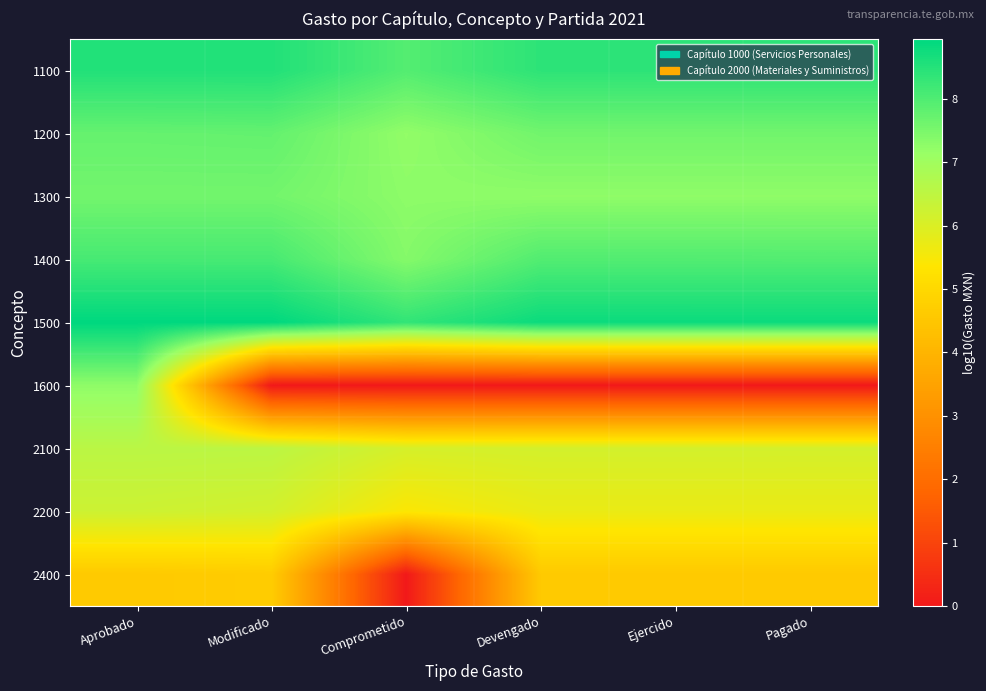

Reading left to right, what are all the values shown in this chart?

1100: Aprobado=8.5	Modificado=8.5	Comprometido=7.9	Devengado=8.4	Ejercido=8.4	Pagado=8.4
1200: Aprobado=7.7	Modificado=7.8	Comprometido=7.2	Devengado=7.6	Ejercido=7.6	Pagado=7.6
1300: Aprobado=7.6	Modificado=7.6	Comprometido=7.3	Devengado=7.3	Ejercido=7.3	Pagado=7.3
1400: Aprobado=8.1	Modificado=8.1	Comprometido=7.4	Devengado=8.0	Ejercido=8.0	Pagado=8.0
1500: Aprobado=8.9	Modificado=8.9	Comprometido=8.3	Devengado=8.8	Ejercido=8.8	Pagado=8.8
1600: Aprobado=7.3	Modificado=0.0	Comprometido=0.0	Devengado=0.0	Ejercido=0.0	Pagado=0.0
2100: Aprobado=6.6	Modificado=6.5	Comprometido=6.1	Devengado=6.1	Ejercido=6.1	Pagado=6.1
2200: Aprobado=6.2	Modificado=6.1	Comprometido=5.4	Devengado=5.7	Ejercido=5.7	Pagado=5.7
2400: Aprobado=4.6	Modificado=4.7	Comprometido=0.0	Devengado=4.6	Ejercido=4.6	Pagado=4.6